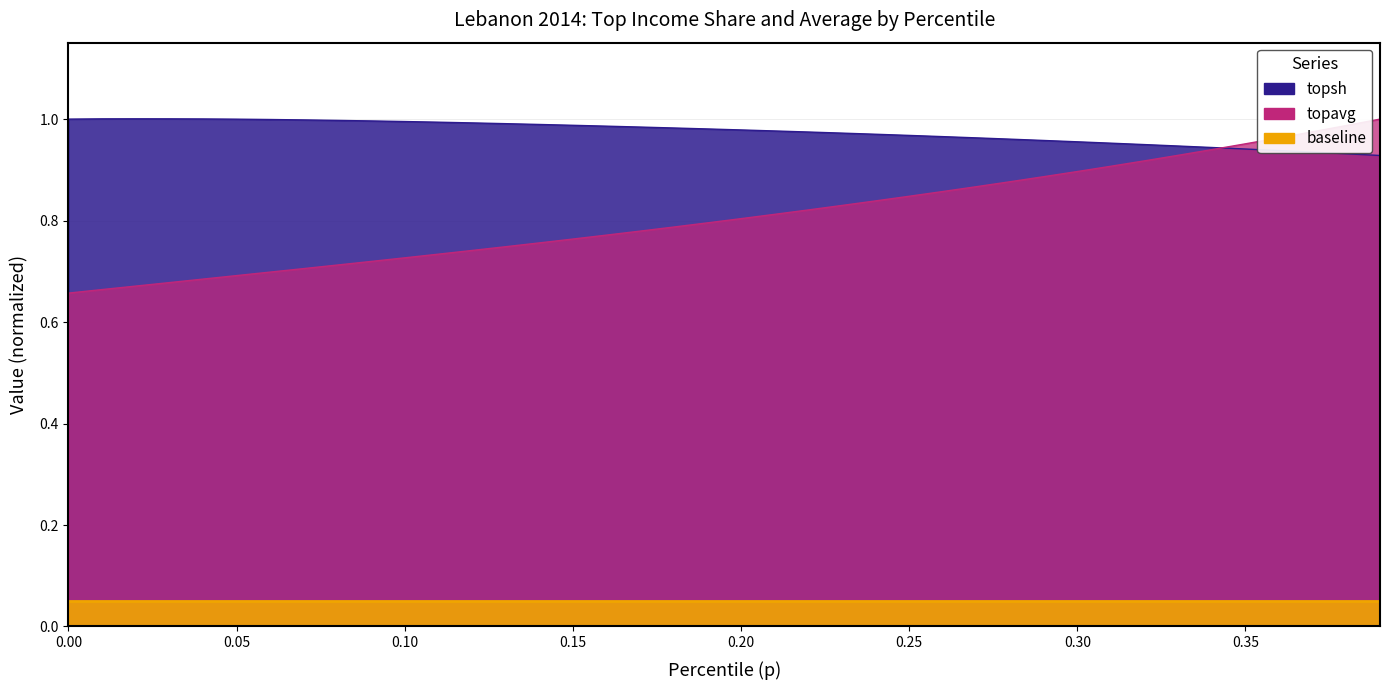

What is the minimum value for topsh?

0.9